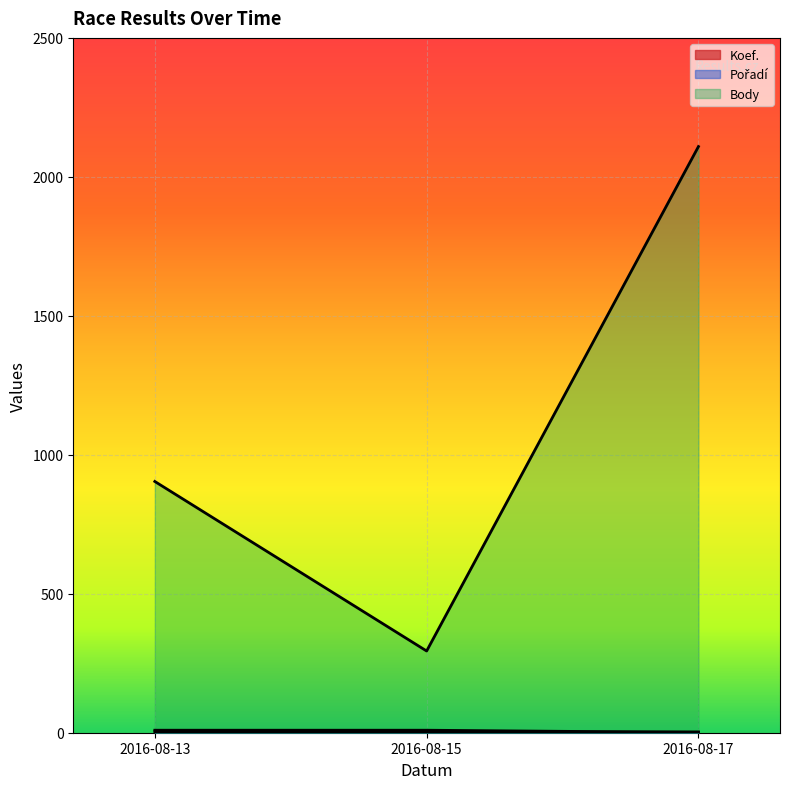

Is the value of Koef. at 2016-08-17 greater than the value of Pořadí at 2016-08-15?

No